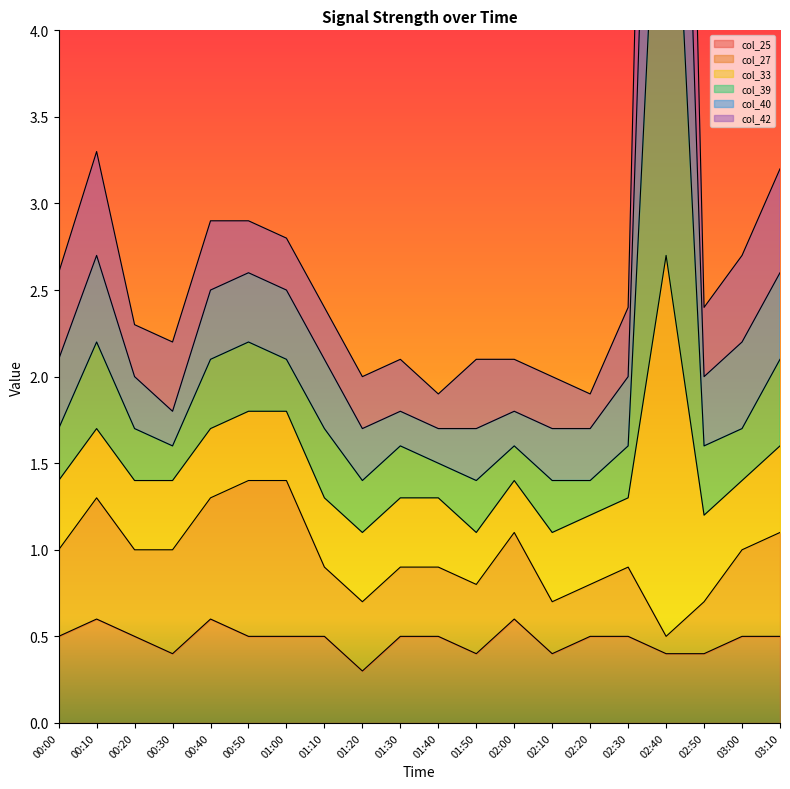

True or false: col_25 has a value of 0.5 at 02:30.

True